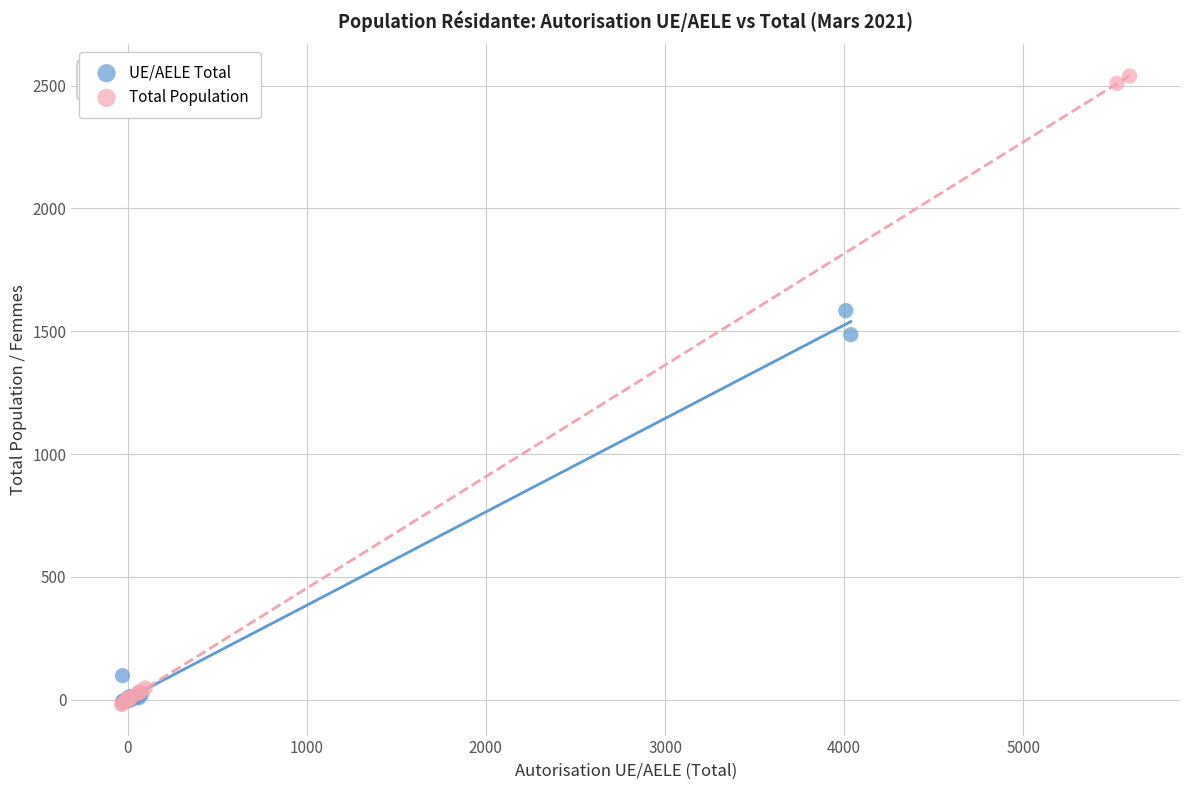

Which series has the widest spread of Y values?

Total Population